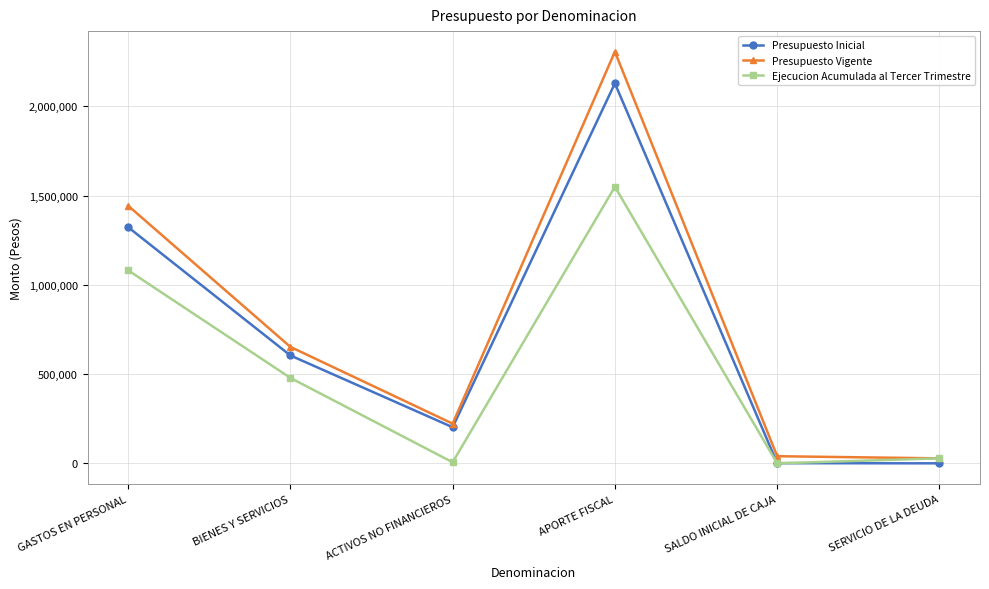

Rank the series by their average value, from lowest to highest.

Ejecucion Acumulada al Tercer Trimestre, Presupuesto Inicial, Presupuesto Vigente